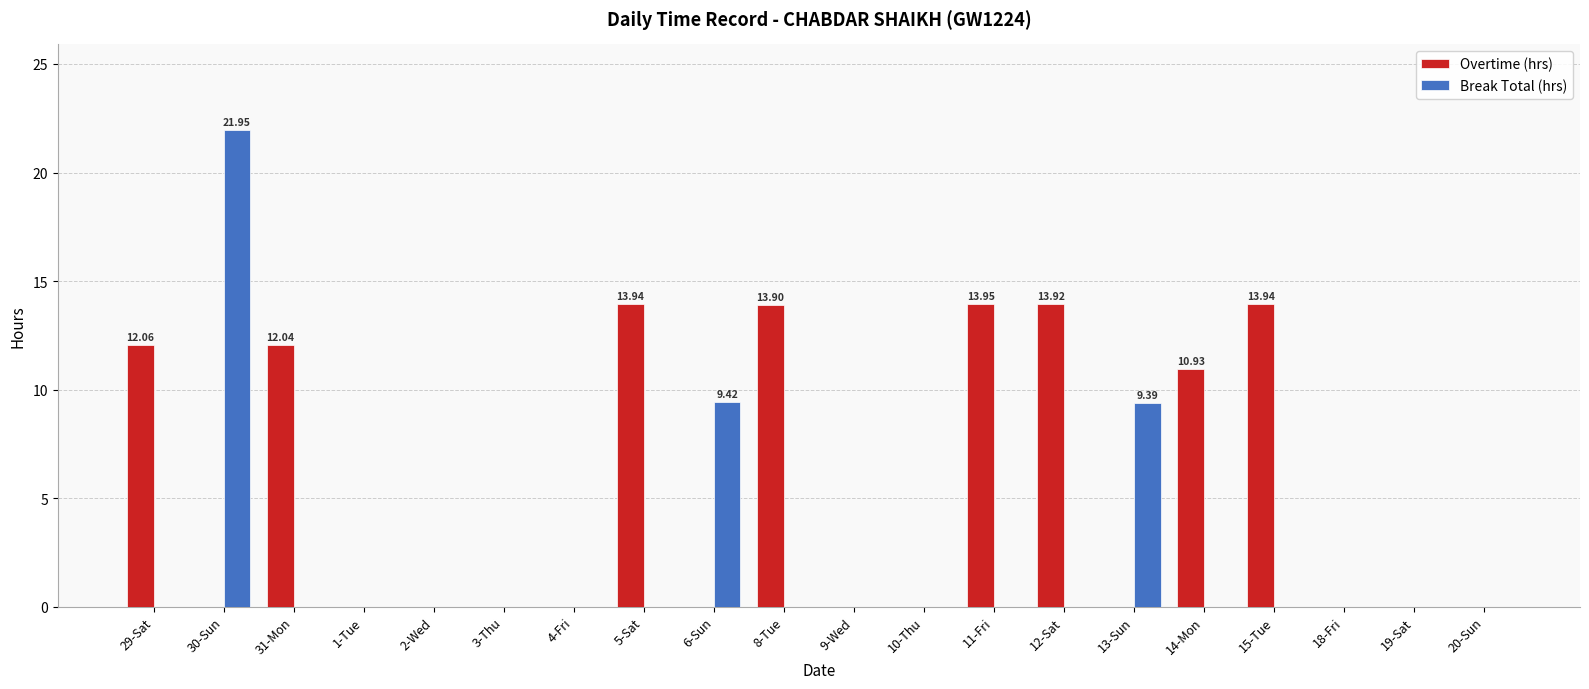

How many groups of bars are there?

20